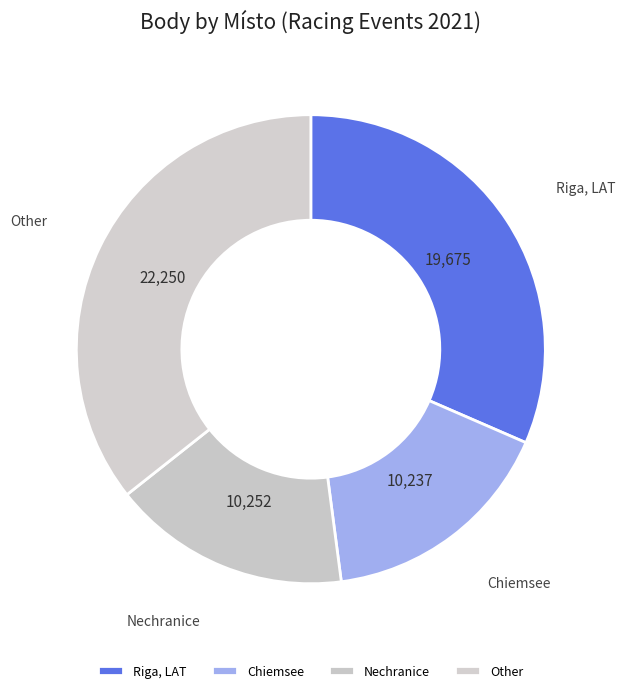

Is there any slice that represents more than half of the pie?

No